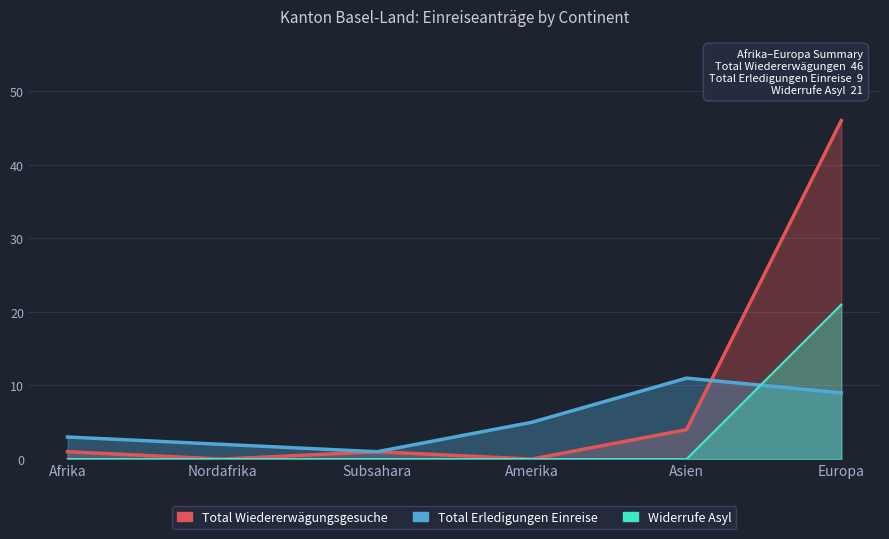

Rank the categories by Hängige Wiedererwägungsgesuche value from highest to lowest.

Europa, Afrika, Nordafrika, Subsahara, Amerika, Asien